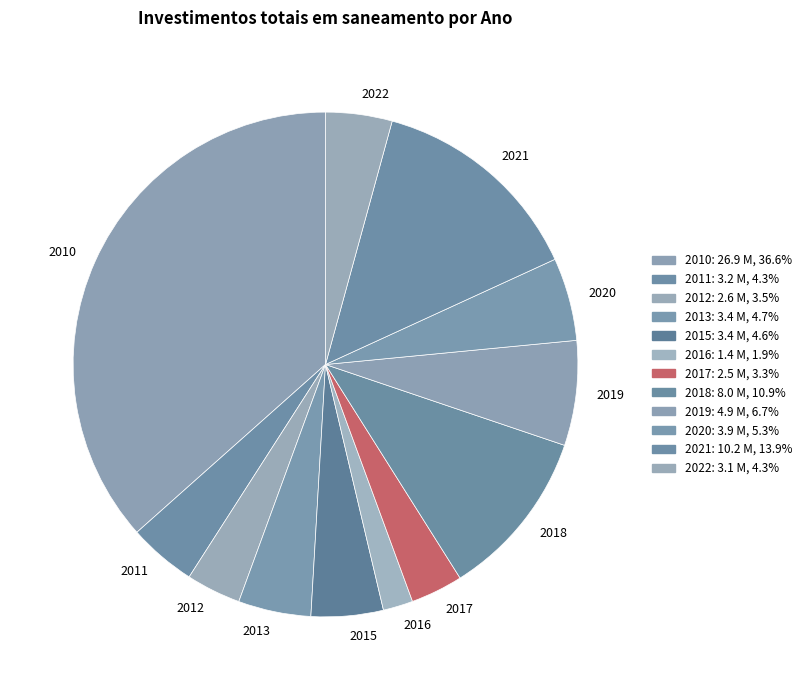

What is the ratio of the value at 2019 to the value at 2020?

1.3